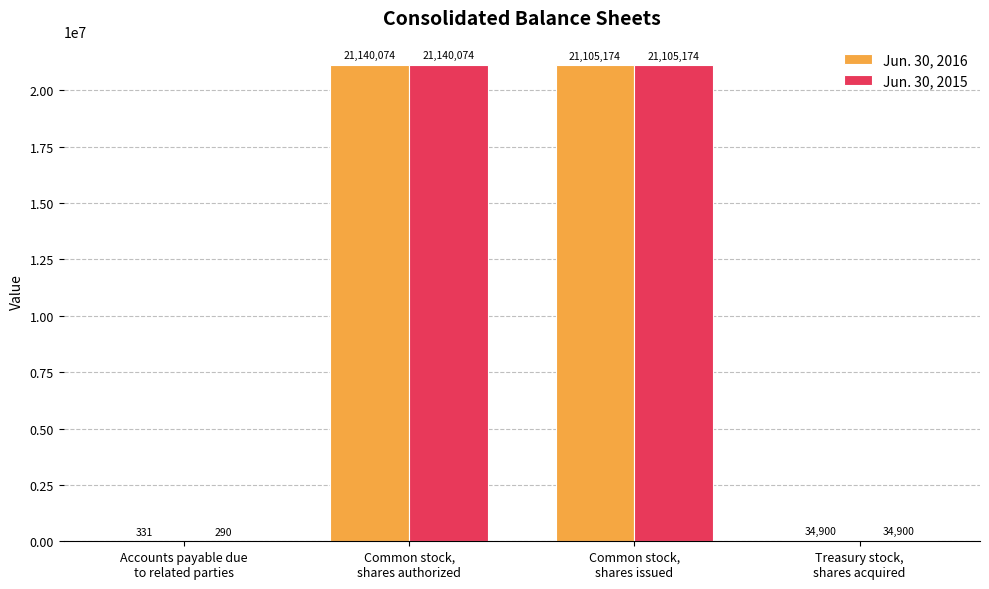

Which series has the largest range (max minus min)?

Jun. 30, 2015